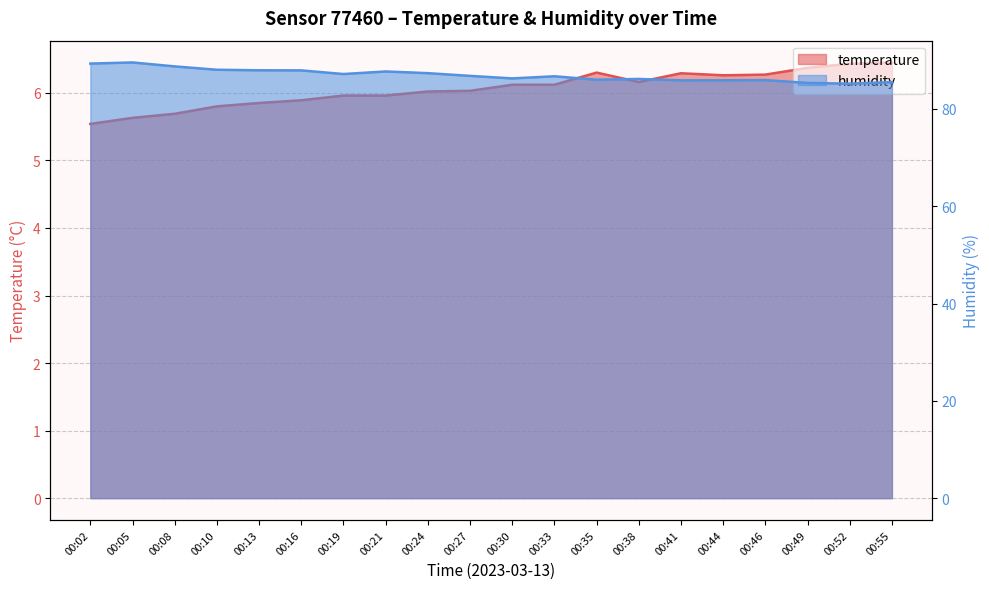

Which series changed the most between 00:10 and 00:16?

humidity